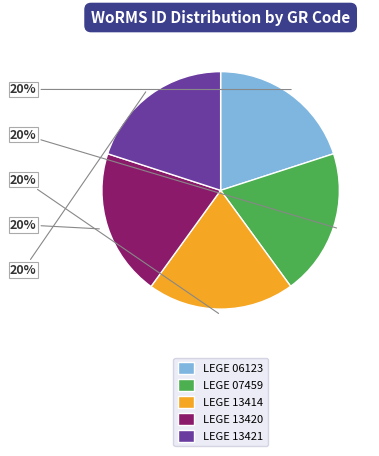

What is the ratio of the value at LEGE 06123 to the value at LEGE 13414?

1.0